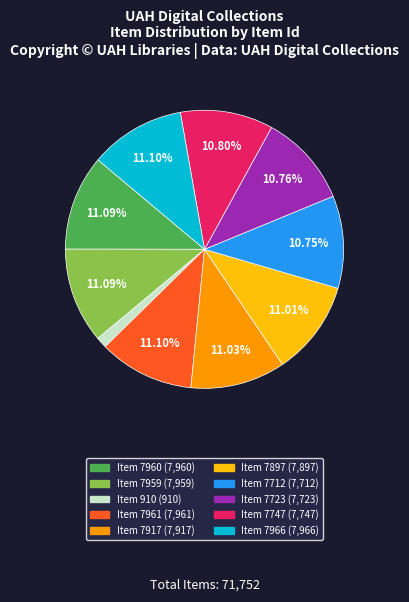

Is there any slice that represents more than half of the pie?

No